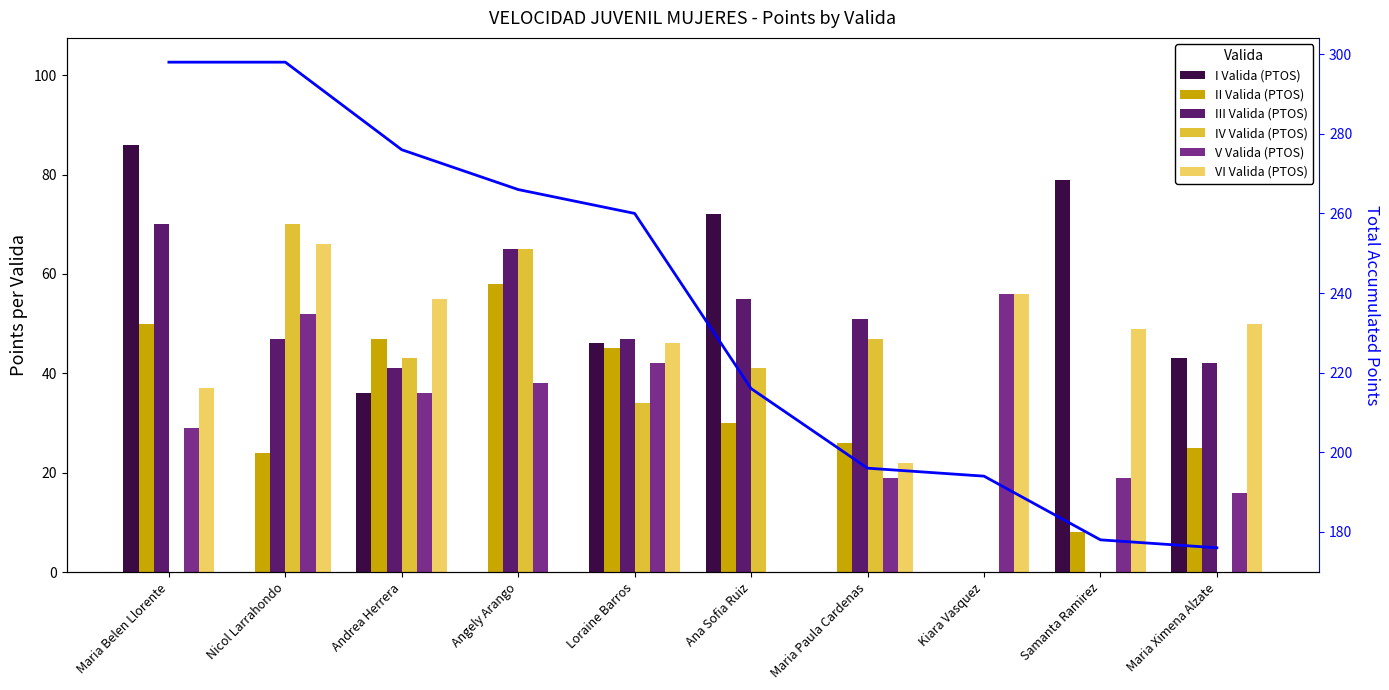

Reading left to right, extract all data points from this chart.

I Valida (PTOS): Maria Belen Llorente=86	Nicol Larrahondo=0	Andrea Herrera=36	Angely Arango=0	Loraine Barros=46	Ana Sofia Ruiz=72	Maria Paula Cardenas=0	Kiara Vasquez=0	Samanta Ramirez=79	Maria Ximena Alzate=43
II Valida (PTOS): Maria Belen Llorente=50	Nicol Larrahondo=24	Andrea Herrera=47	Angely Arango=58	Loraine Barros=45	Ana Sofia Ruiz=30	Maria Paula Cardenas=26	Kiara Vasquez=0	Samanta Ramirez=8	Maria Ximena Alzate=25
III Valida (PTOS): Maria Belen Llorente=70	Nicol Larrahondo=47	Andrea Herrera=41	Angely Arango=65	Loraine Barros=47	Ana Sofia Ruiz=55	Maria Paula Cardenas=51	Kiara Vasquez=0	Samanta Ramirez=0	Maria Ximena Alzate=42
IV Valida (PTOS): Maria Belen Llorente=0	Nicol Larrahondo=70	Andrea Herrera=43	Angely Arango=65	Loraine Barros=34	Ana Sofia Ruiz=41	Maria Paula Cardenas=47	Kiara Vasquez=0	Samanta Ramirez=0	Maria Ximena Alzate=0
V Valida (PTOS): Maria Belen Llorente=29	Nicol Larrahondo=52	Andrea Herrera=36	Angely Arango=38	Loraine Barros=42	Ana Sofia Ruiz=0	Maria Paula Cardenas=19	Kiara Vasquez=56	Samanta Ramirez=19	Maria Ximena Alzate=16
VI Valida (PTOS): Maria Belen Llorente=37	Nicol Larrahondo=66	Andrea Herrera=55	Angely Arango=0	Loraine Barros=46	Ana Sofia Ruiz=0	Maria Paula Cardenas=22	Kiara Vasquez=56	Samanta Ramirez=49	Maria Ximena Alzate=50